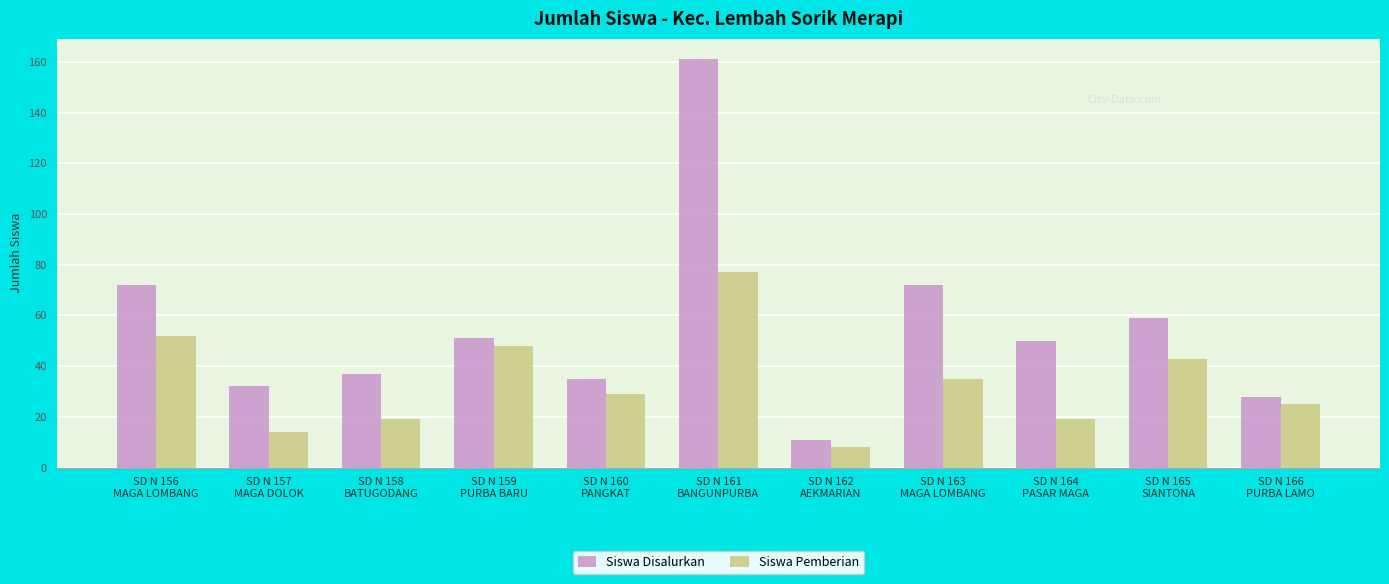

How many values in the Siswa Disalurkan series are below 50?

5